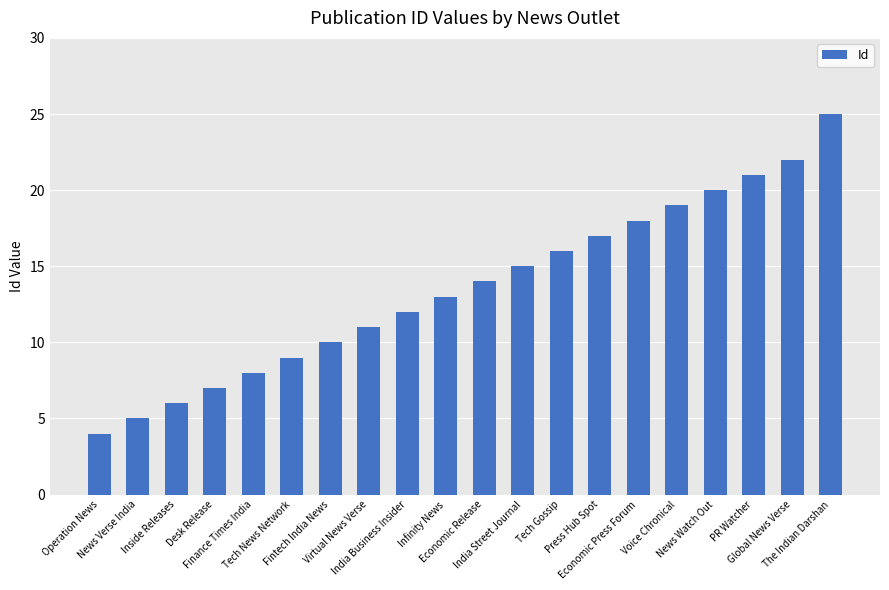

What is the smallest value displayed?

4